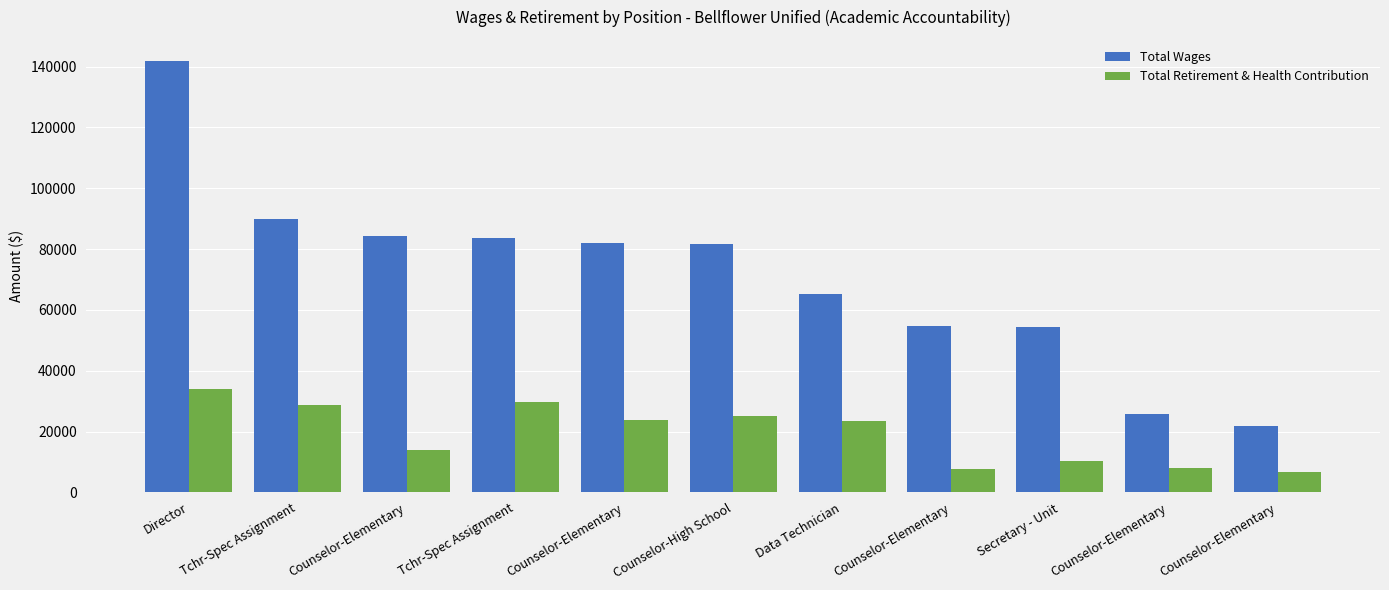

List the series in order of their peak value, lowest first.

Total Retirement & Health Contribution, Total Wages